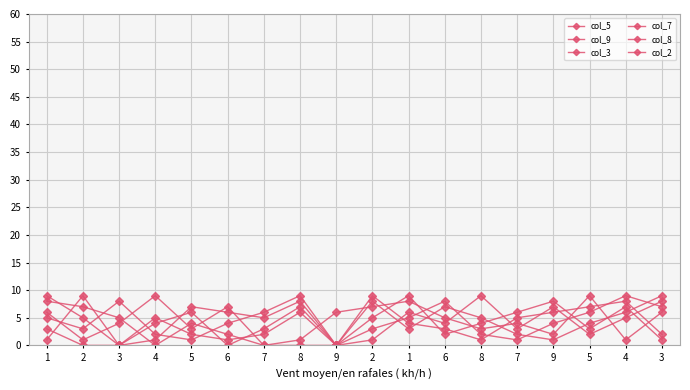

How many data points does each series have?

18